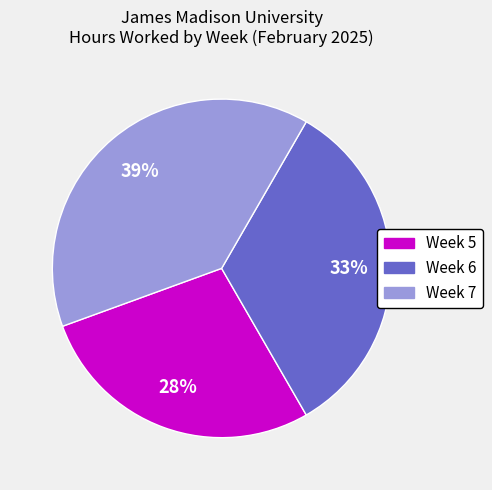

Does any single category account for the majority?

No